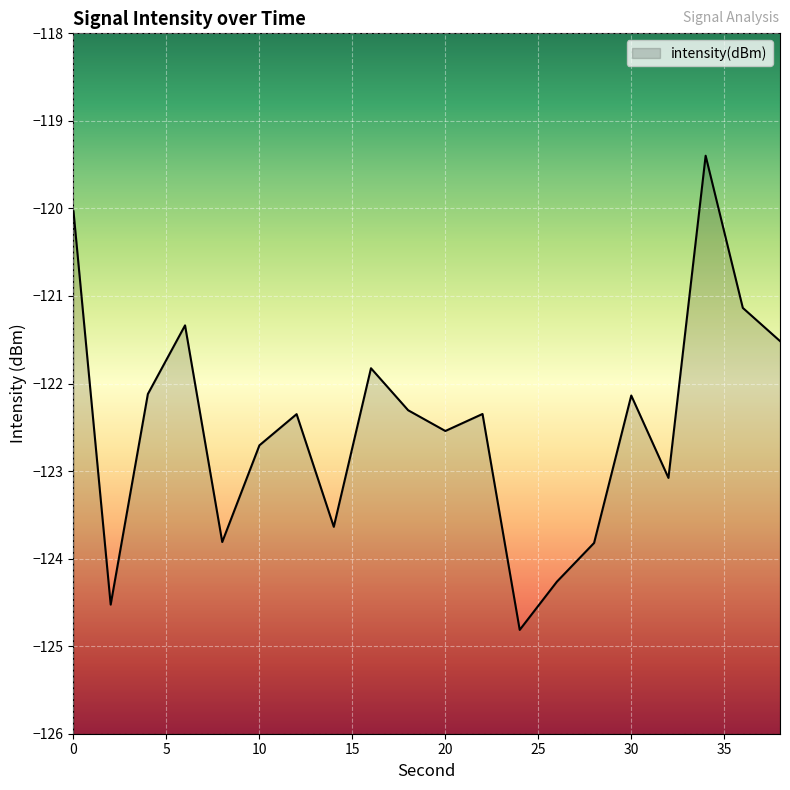

What is the value of the 5th point from the left?

-123.8